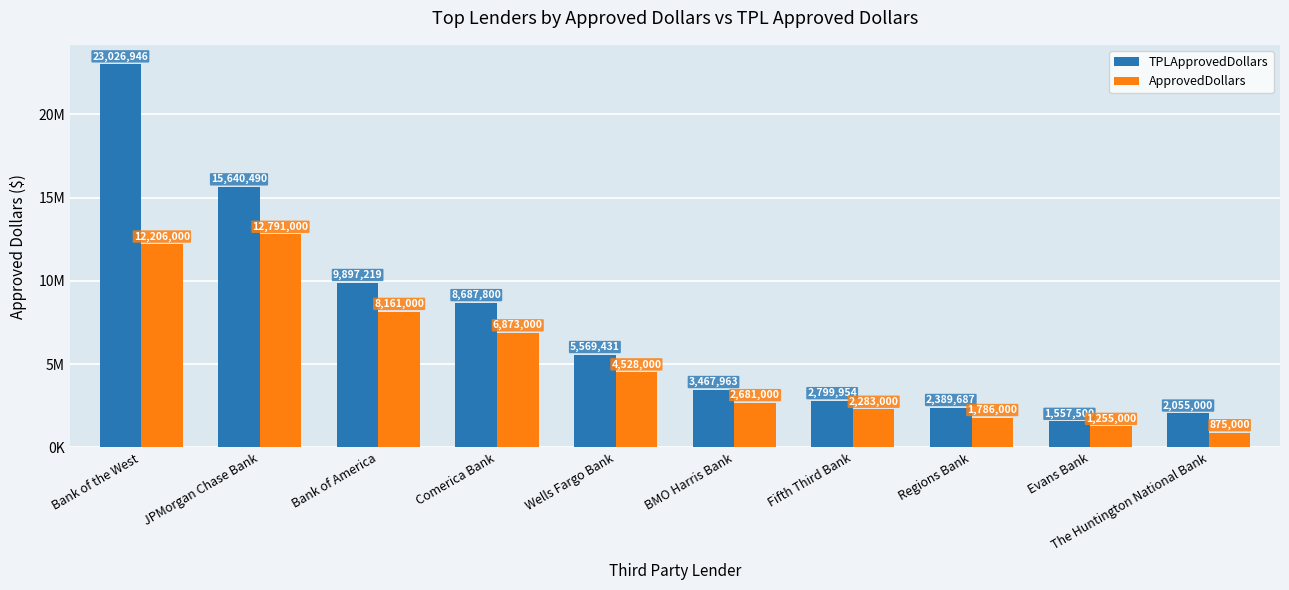

The ApprovedDollars series shows 2609314 at Comerica Bank. True or false?

False